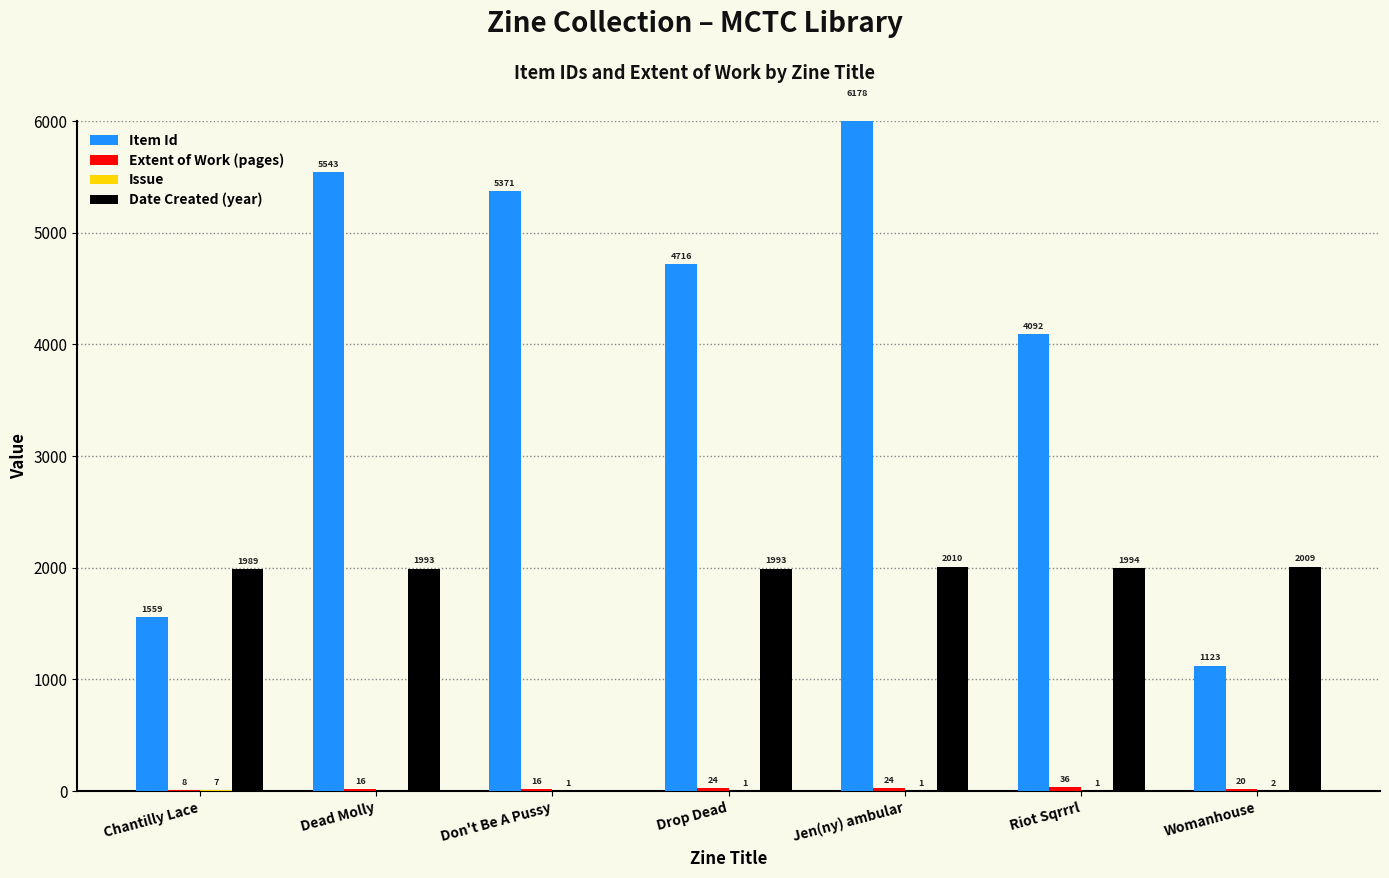

What position from the left is Don't Be A Pussy?

3